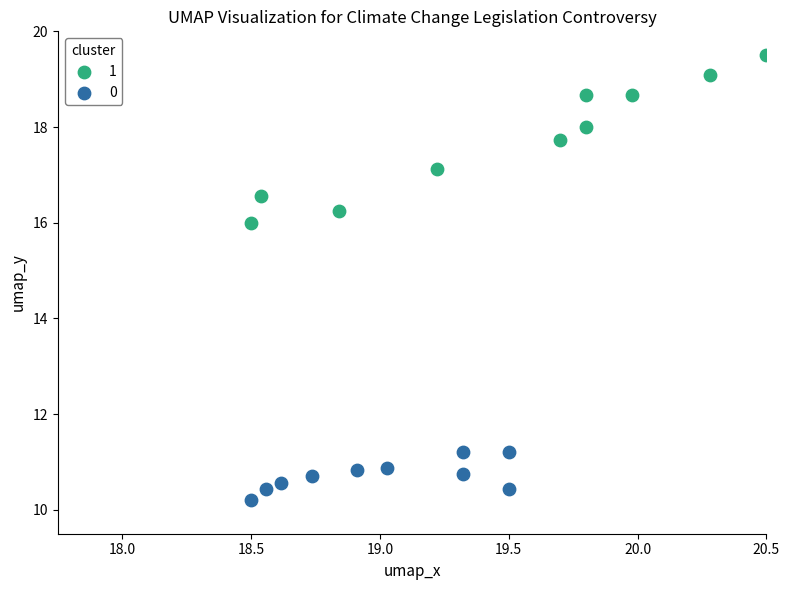

Which series contains the lowest Y value?

0